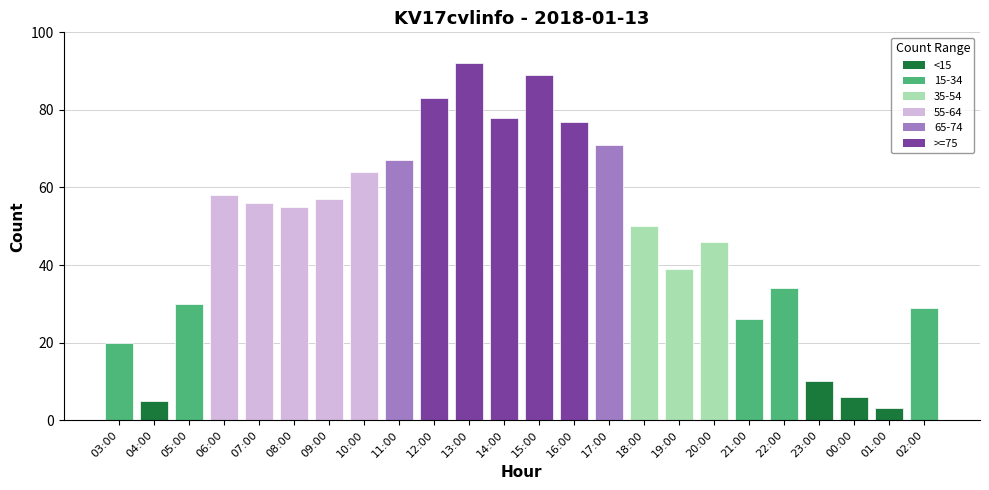

Which has a higher value, 12:00 or 11:00?

12:00